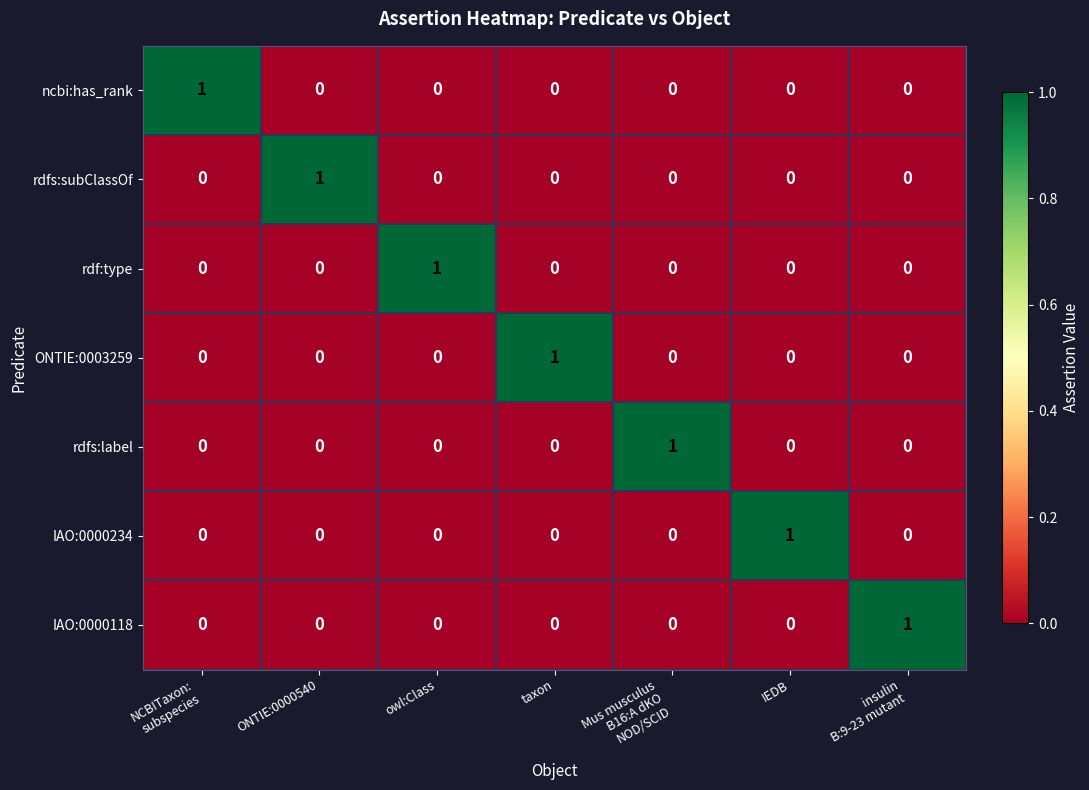

What is the total value across all series at owl:Class?

1